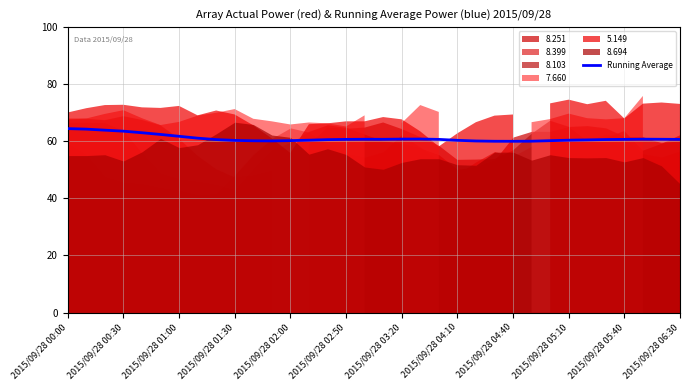

Is it true that Running Average equals 26.7 at 2015/09/28 05:10?

False